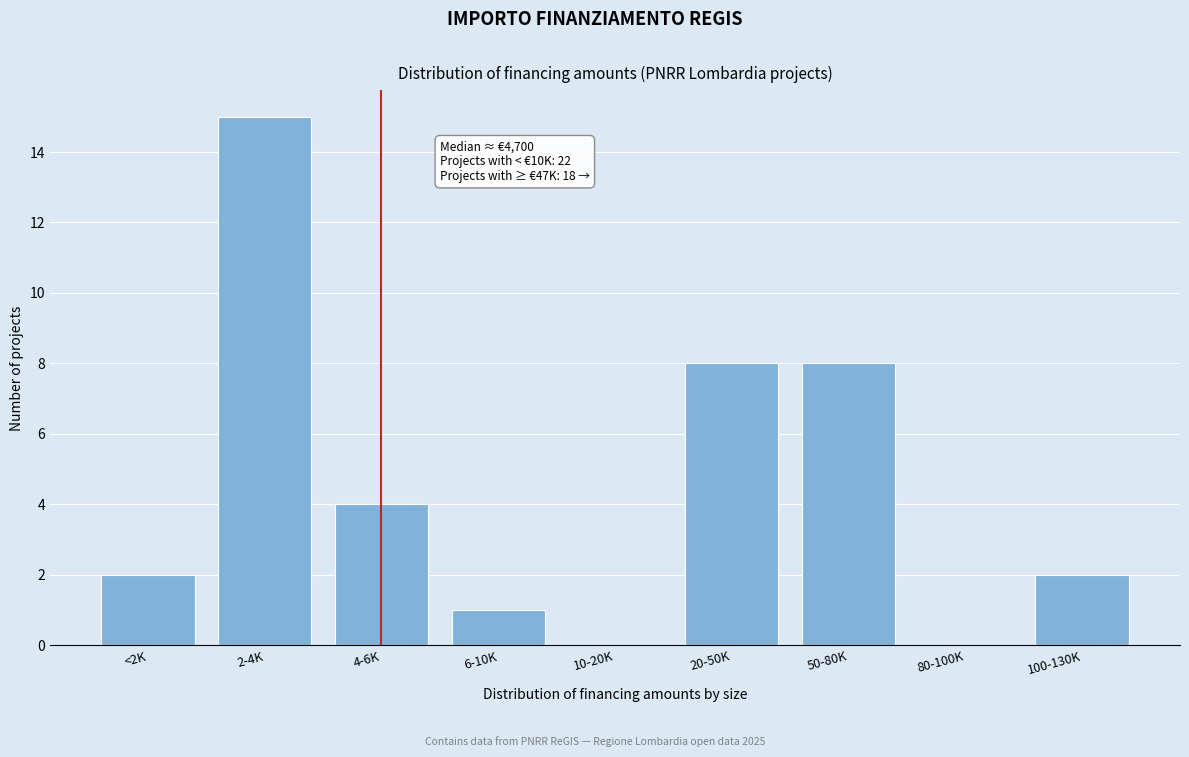

Reading right to left, list all the values displayed in this chart.

100-130K=2	80-100K=0	50-80K=8	20-50K=8	10-20K=0	6-10K=1	4-6K=4	2-4K=15	<2K=2